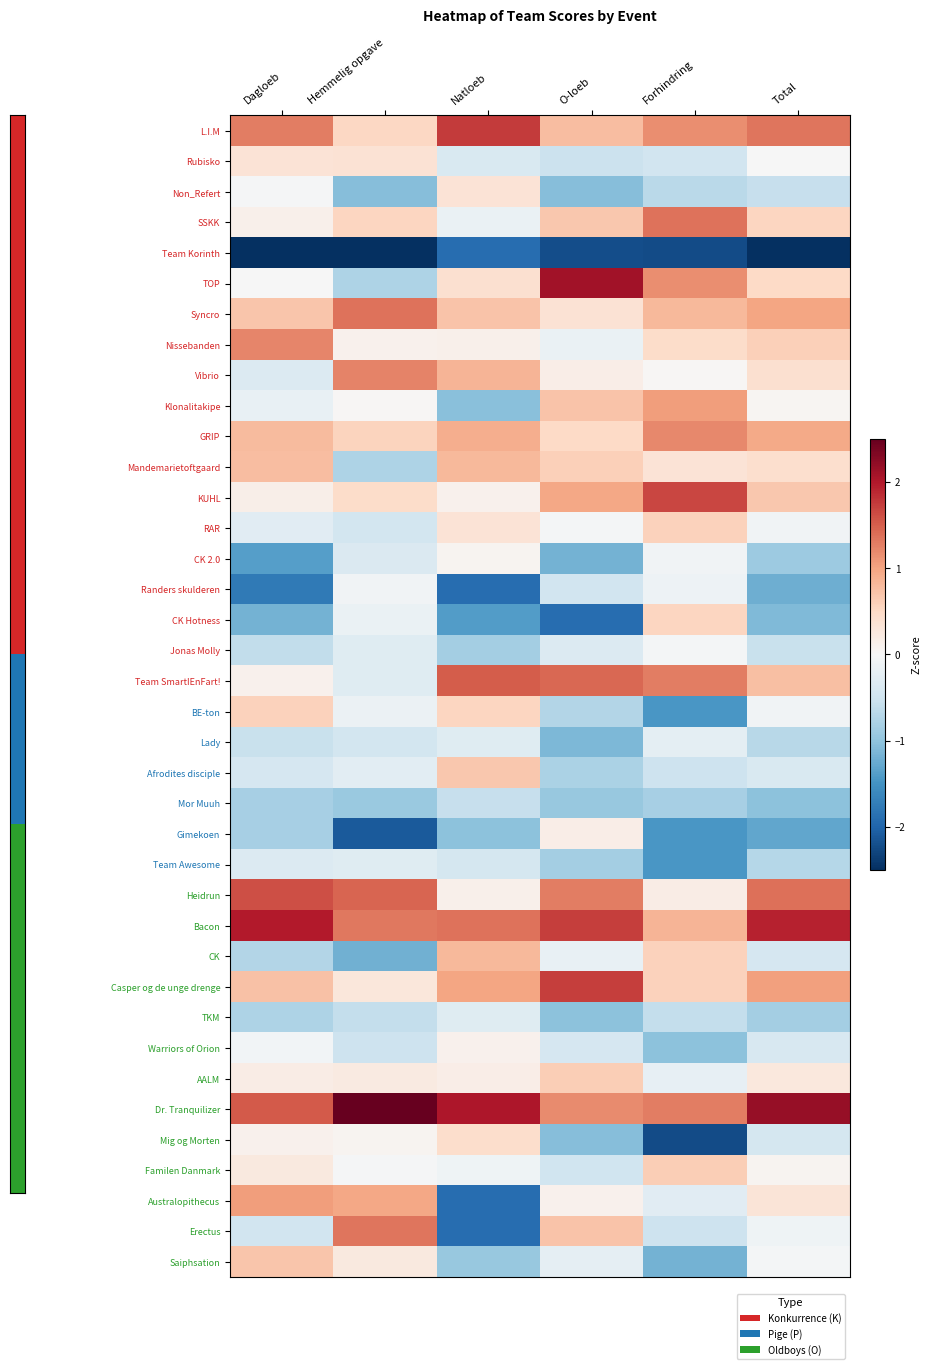

At which category is the sum across all series the highest?

O-loeb